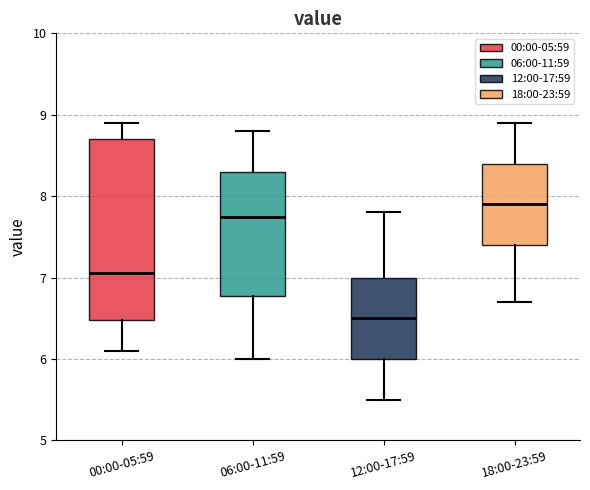

Reading left to right, read every box against the y-axis: the position of its median line, the range the box covers, and the ends of its whiskers. The values are not printed on the chart, so give them approximately, as read against the axis.

00:00-05:59: median 7.1, box 6.5 to 8.7, whiskers 6.1 to 8.9
06:00-11:59: median 7.8, box 6.8 to 8.3, whiskers 6.0 to 8.8
12:00-17:59: median 6.5, box 6.0 to 7.0, whiskers 5.5 to 7.8
18:00-23:59: median 7.9, box 7.4 to 8.4, whiskers 6.7 to 8.9